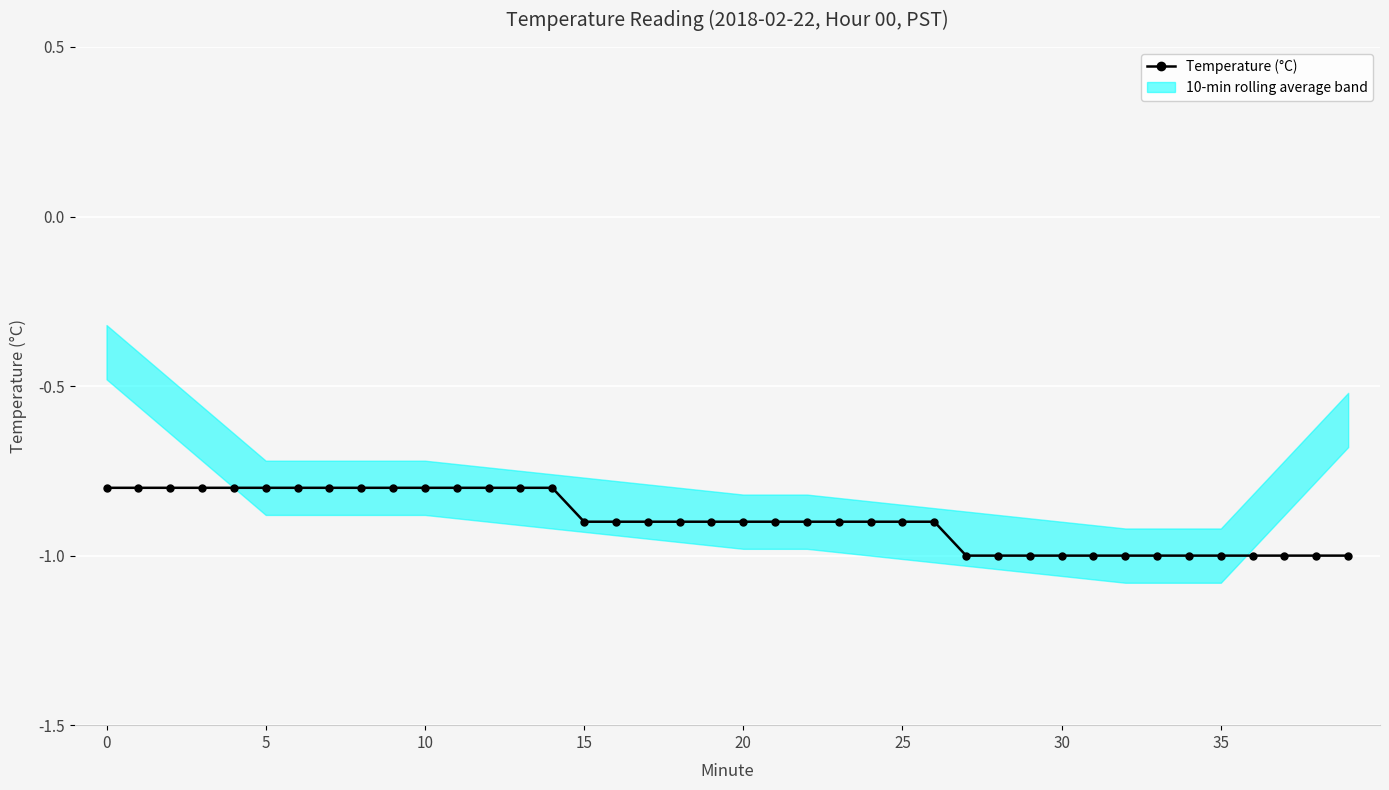

What is the average value?

-0.9